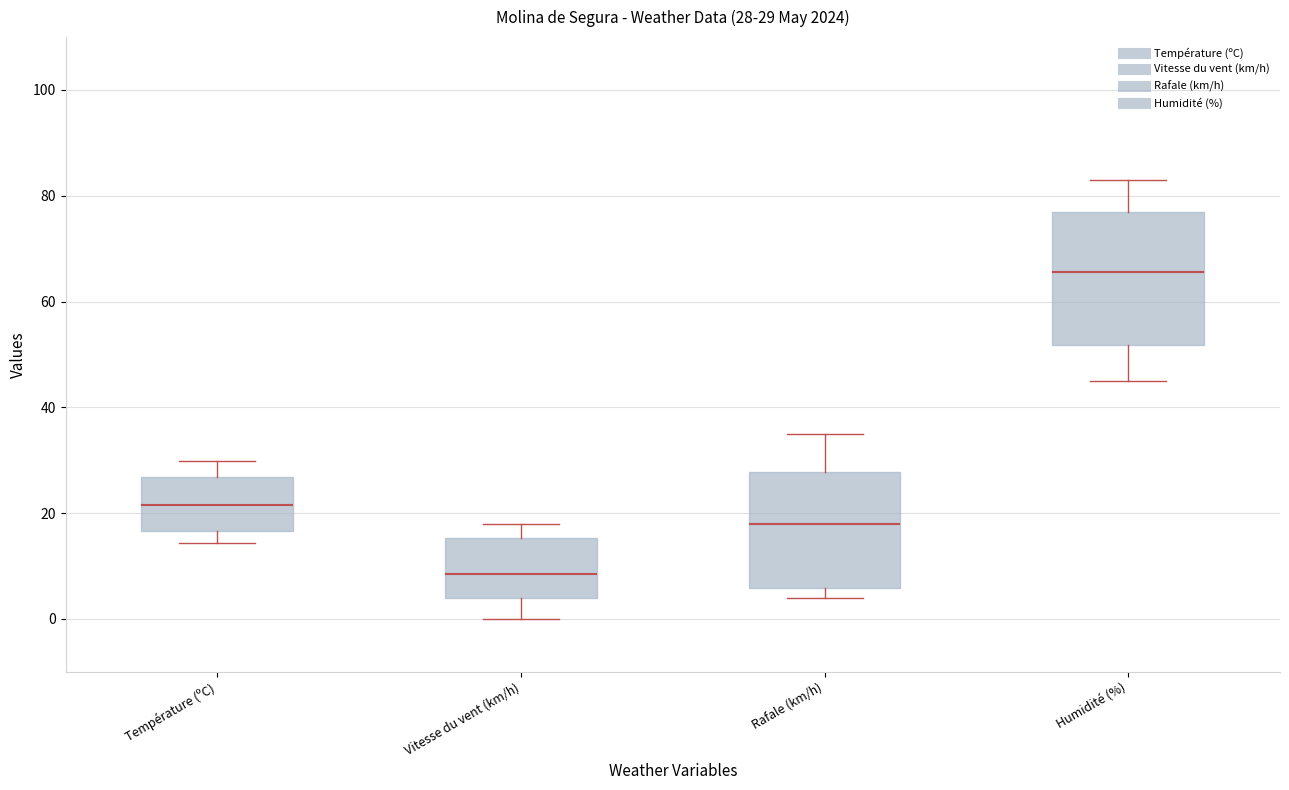

Which box has the highest median line?

Humidité (%)